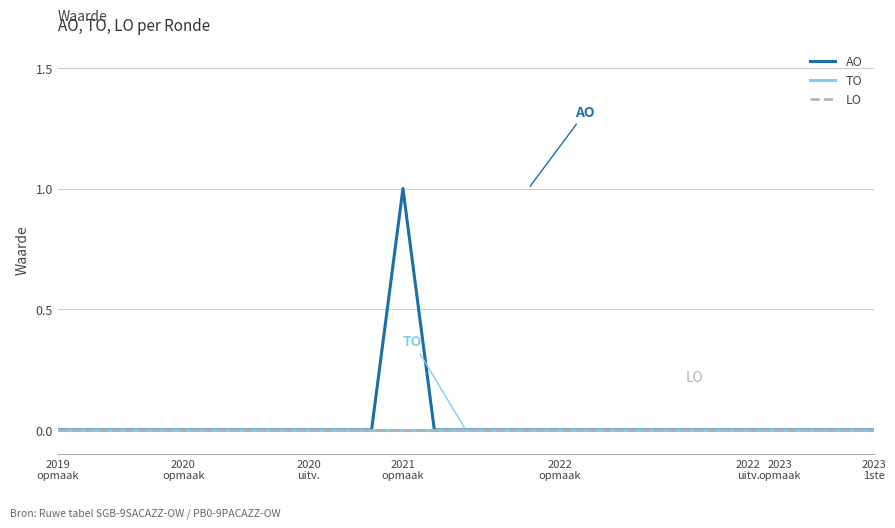

True or false: AO and TO cross at least once.

False